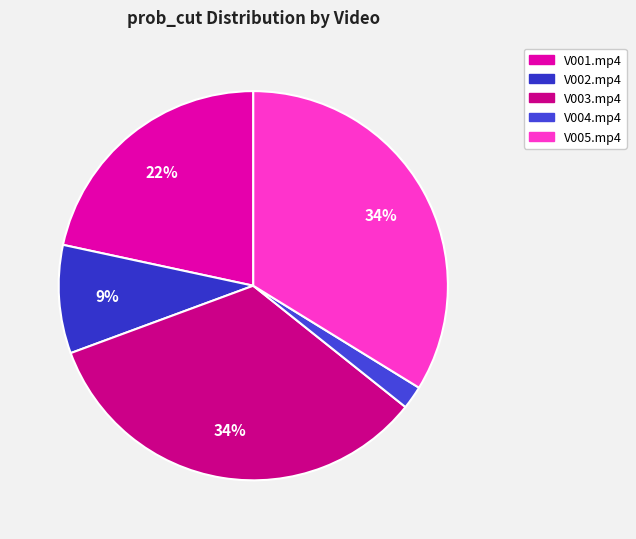

Is it true that V001.mp4 is 9% of the pie?

False